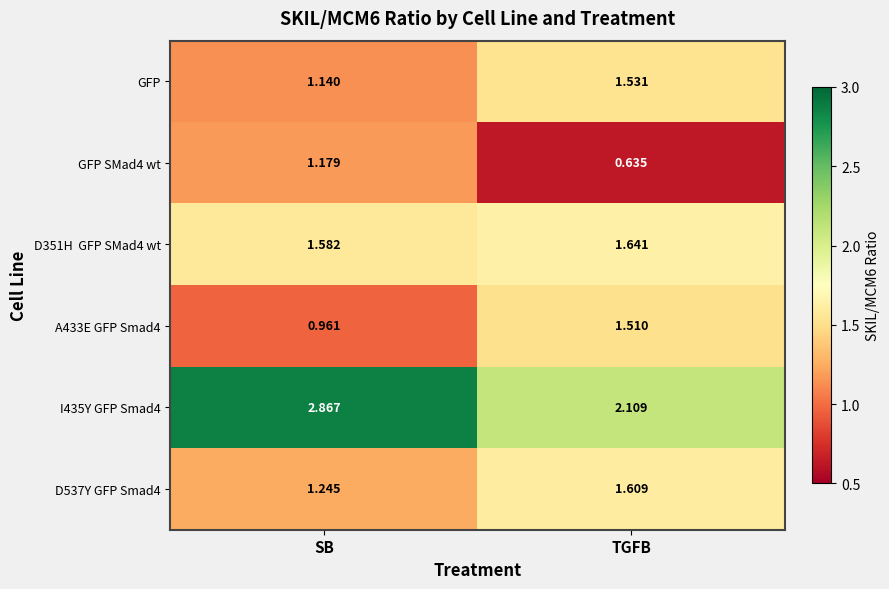

Where is D537Y GFP Smad4 nearest to the value 1?

SB